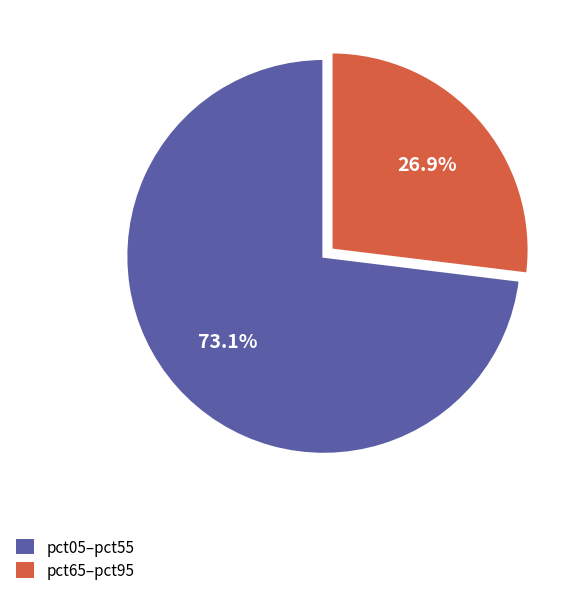

Is there any slice that represents more than half of the pie?

Yes